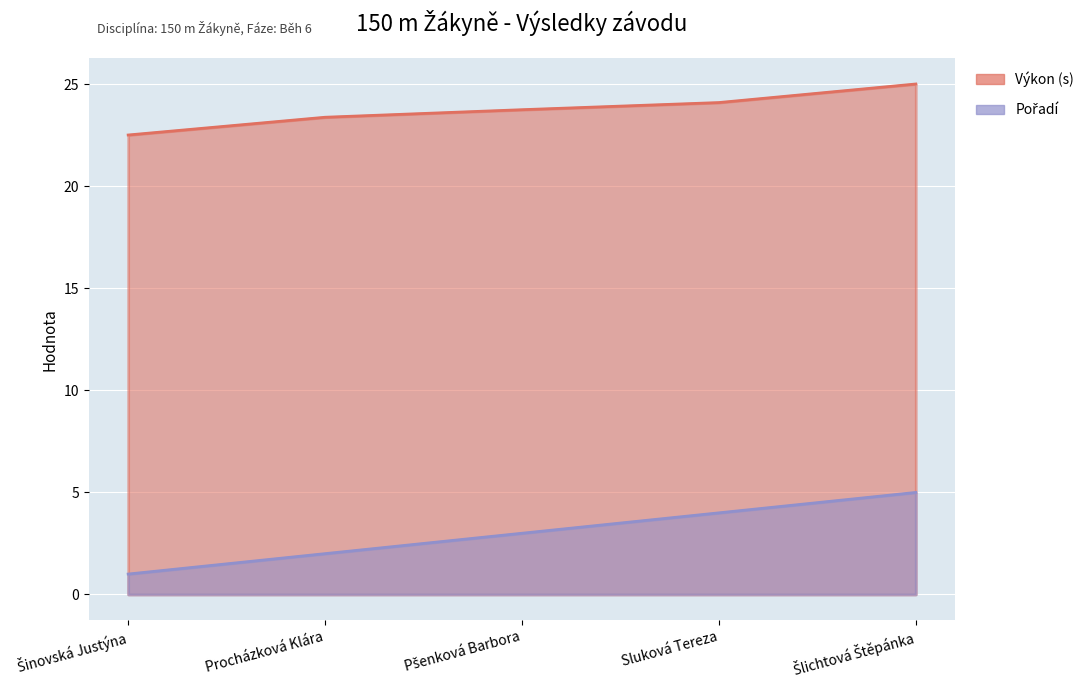

What is the difference between the maximum and minimum values in the Výkon series?

2.5